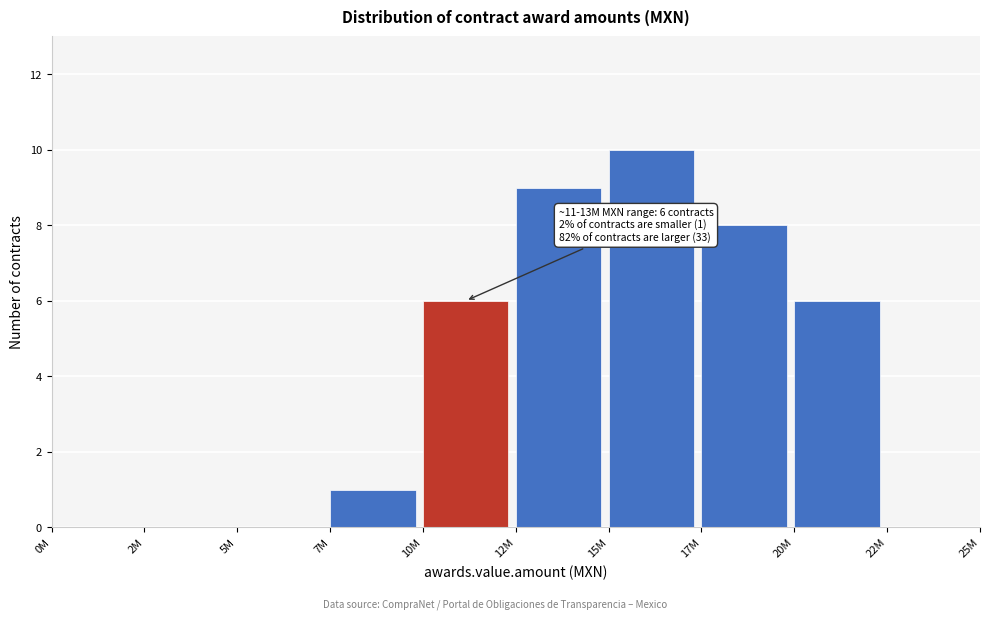

Reading left to right, what are all the values shown in this chart?

0M=0	2M=0	5M=0	7M=1	10M=6	12M=9	15M=10	17M=8	20M=6	22M=0